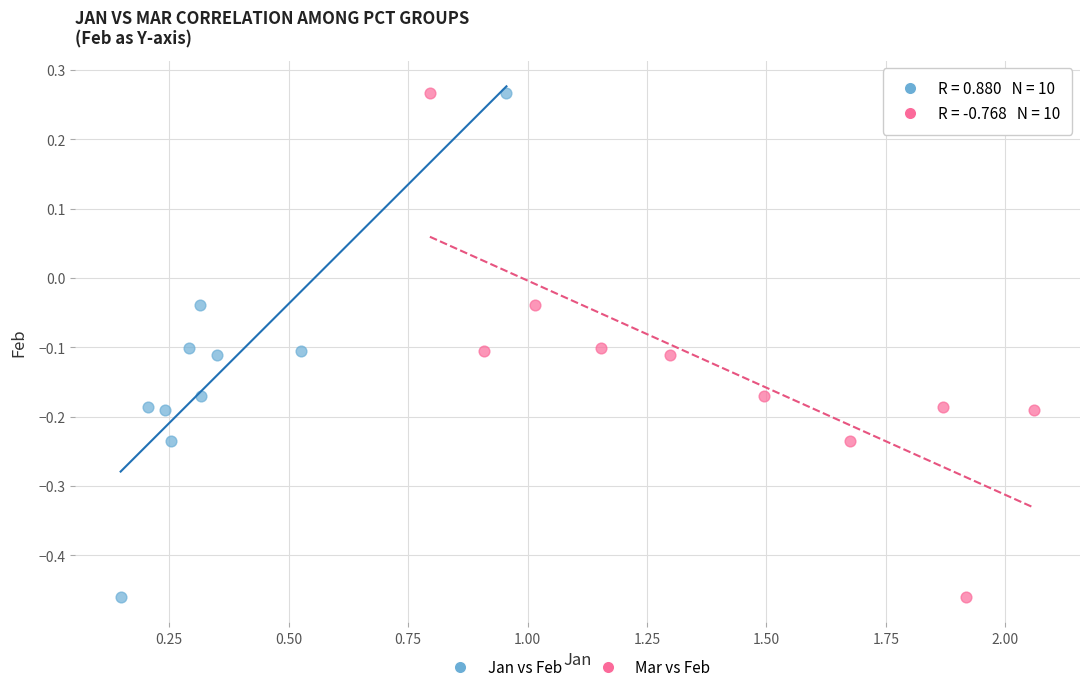

What are all the series names shown in the legend?

Jan vs Feb, Mar vs Feb